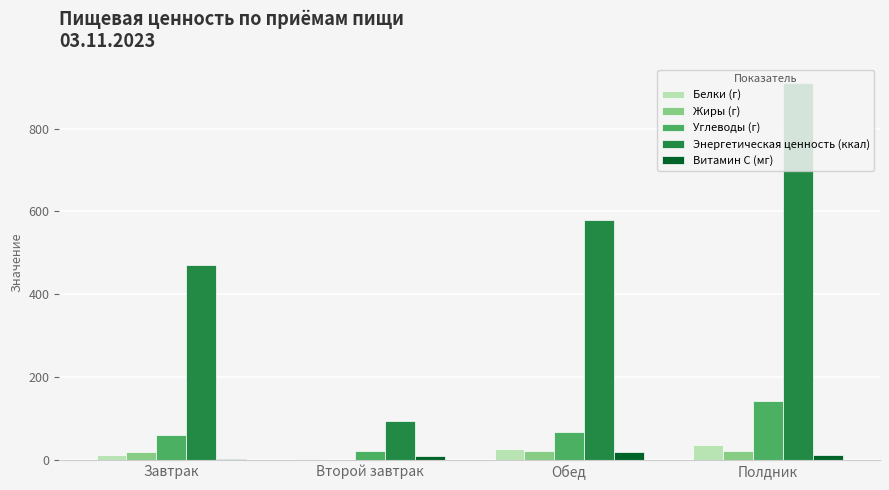

At which category is the sum across all series the highest?

Полдник